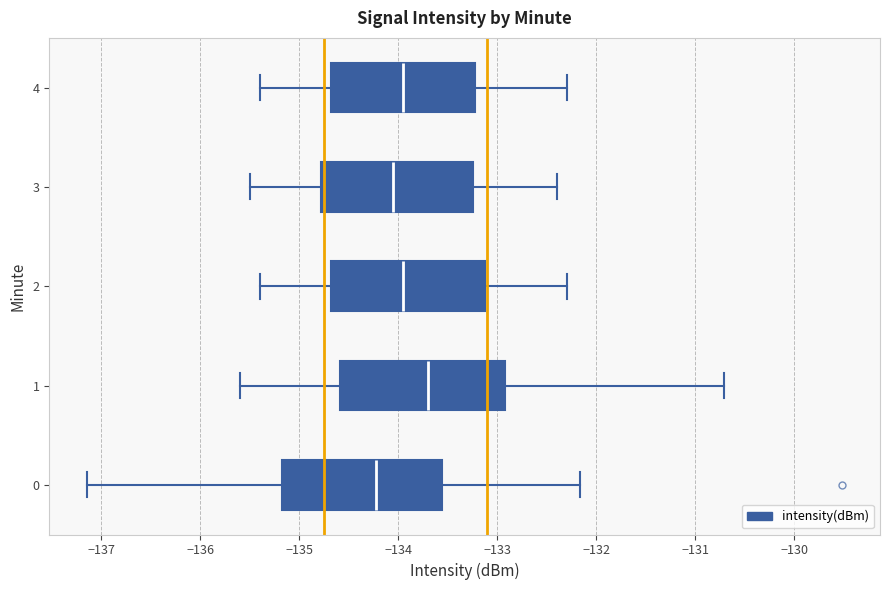

Which box's median line is the furthest to the left?

0